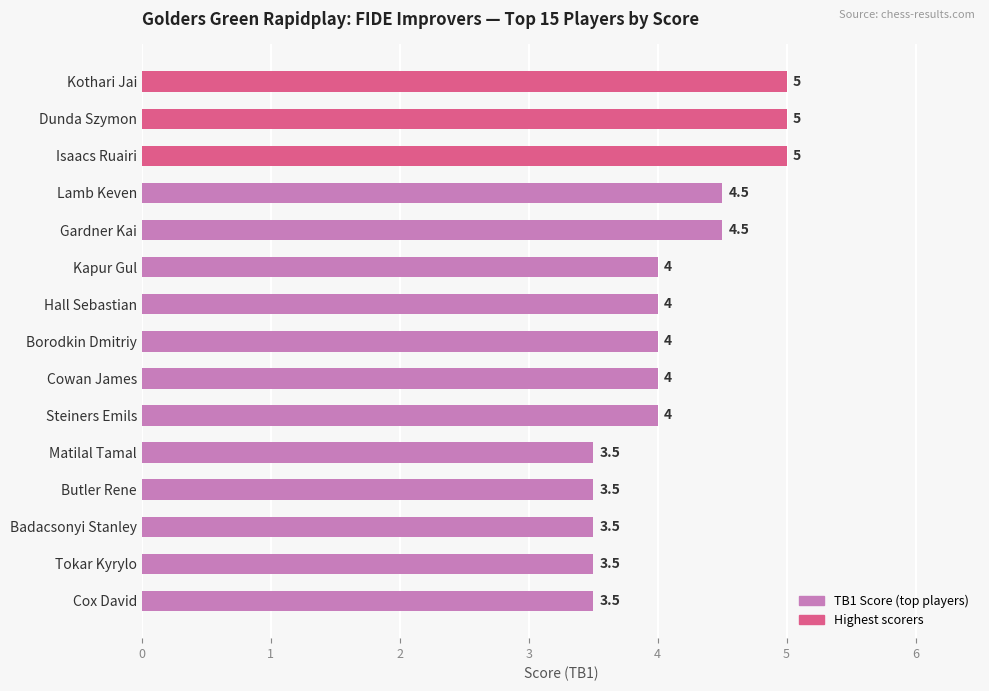

How many values are between 3 and 4?

10